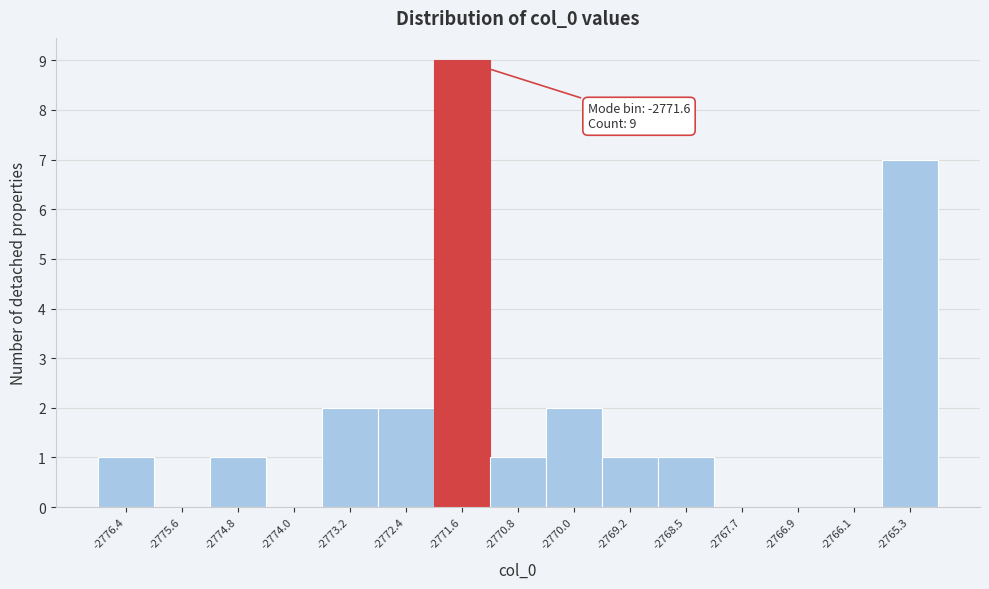

Which range on the x-axis has the tallest bar?

-2772.0 to -2771.2